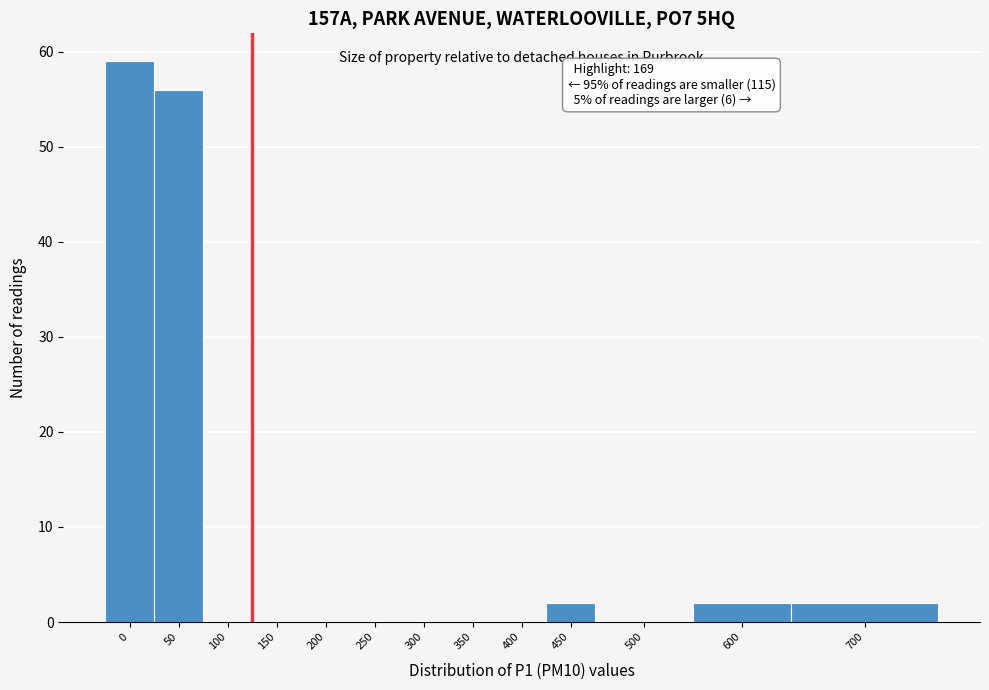

Reading right to left, transcribe all the data shown in this chart.

700=2	600=2	500=0	450=2	400=0	350=0	300=0	250=0	200=0	150=0	100=0	50=56	0=59